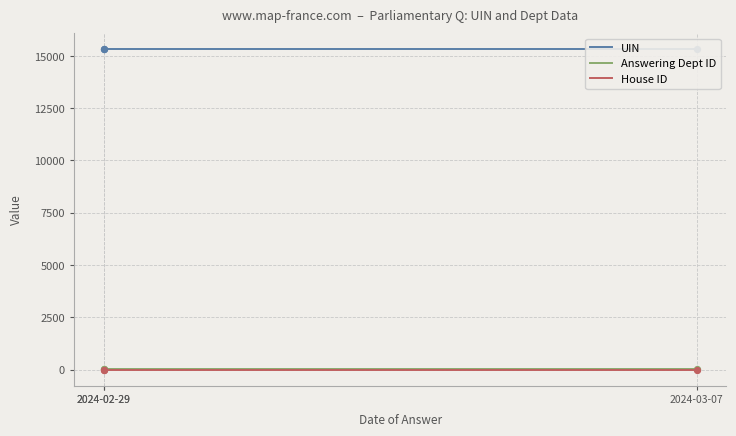

Is the value of House ID at 2024-02-29 greater than the value of Answering Dept ID at 2024-02-29?

No